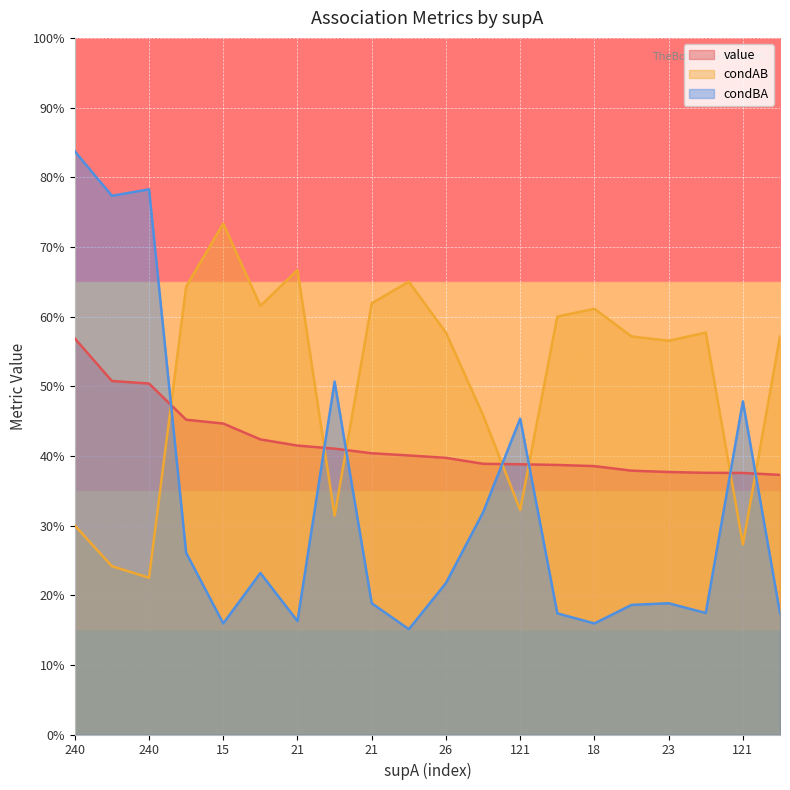

What is the average value of the condAB series?

0.5